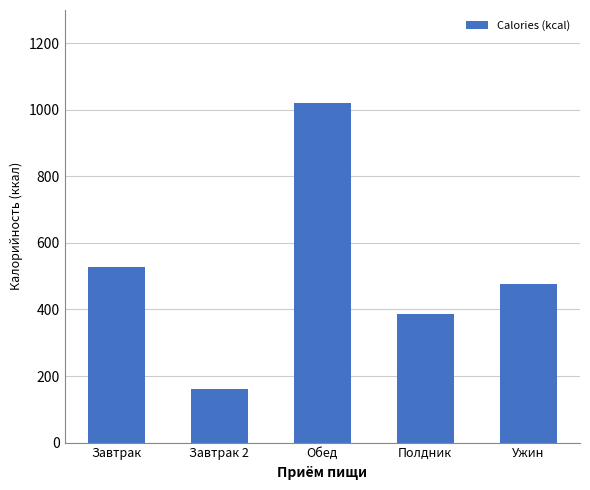

What position from the left is Обед?

3